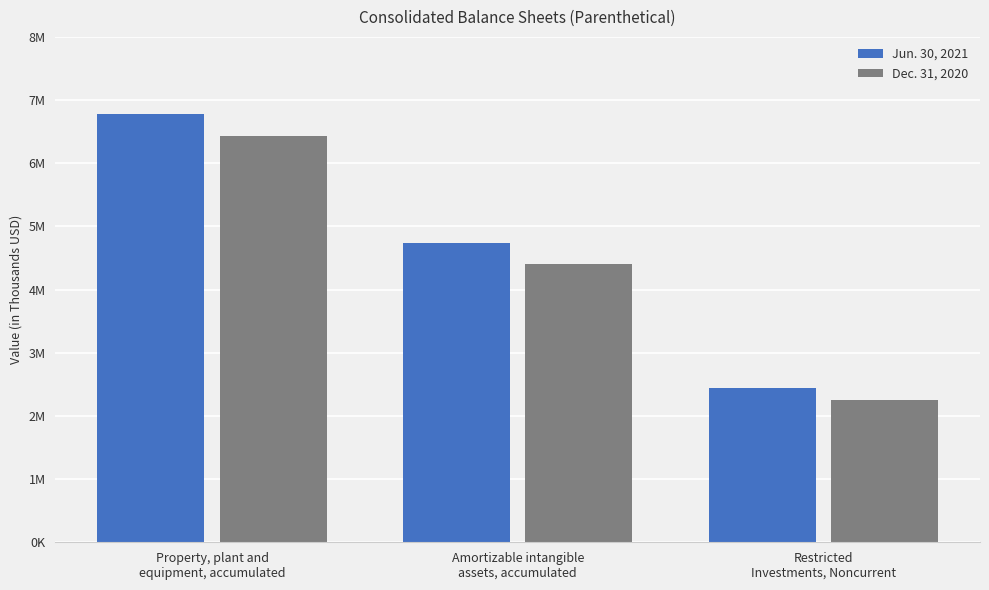

At which category is the sum across all series the highest?

Property, plant and
equipment, accumulated